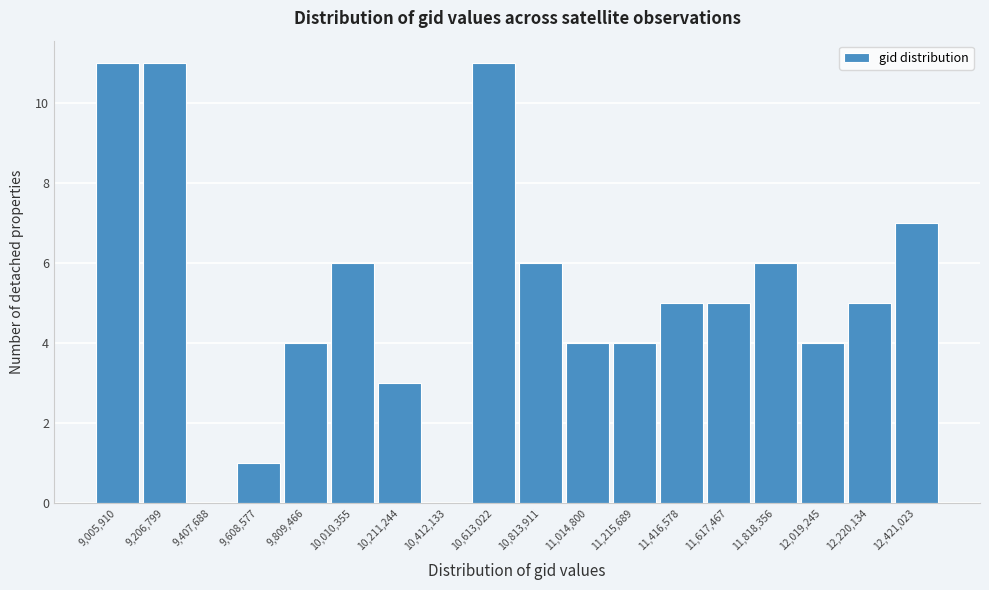

How tall is the bar that spans 9100000 to 9300000 on the x-axis? Neither the bar edges nor the heights are printed on the chart, so give them approximately, as read against the axes.

11